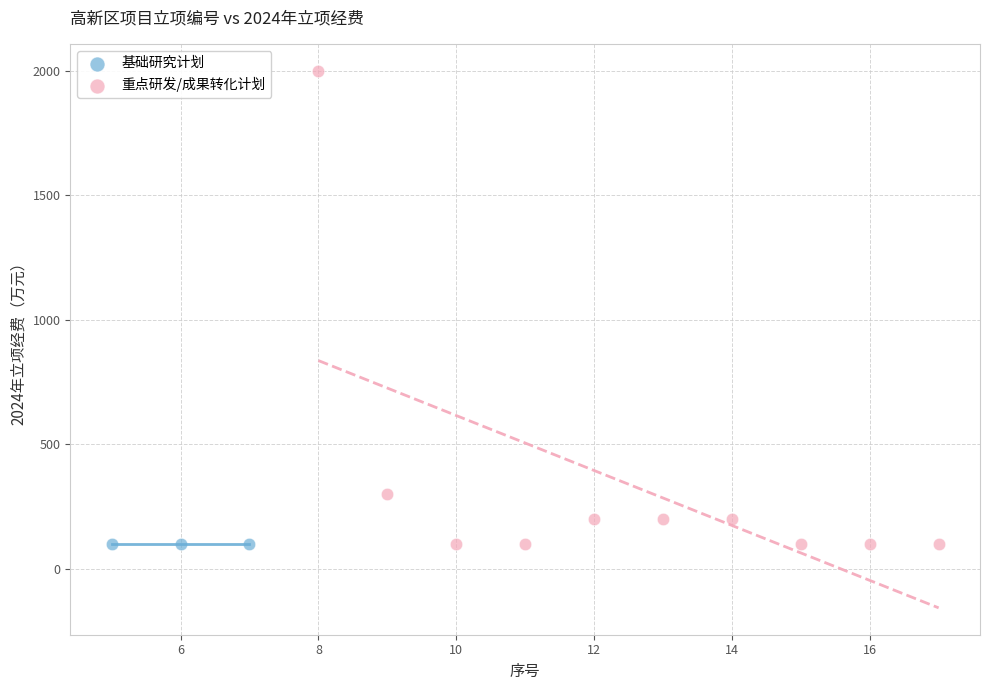

What are all the series names shown in the legend?

基础研究计划, 重点研发/成果转化计划